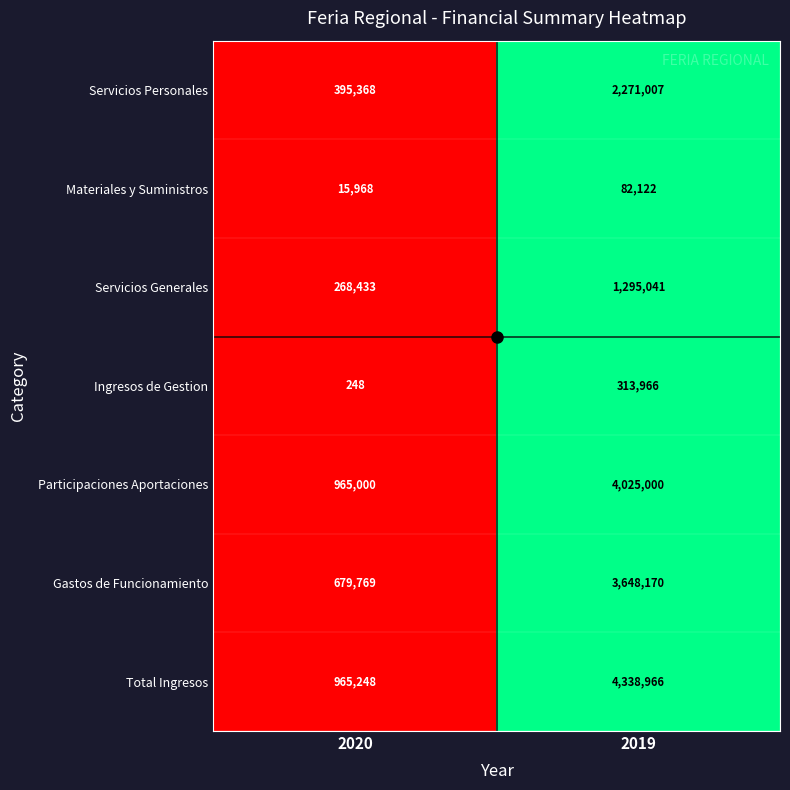

At which category is the sum across all series the highest?

2019